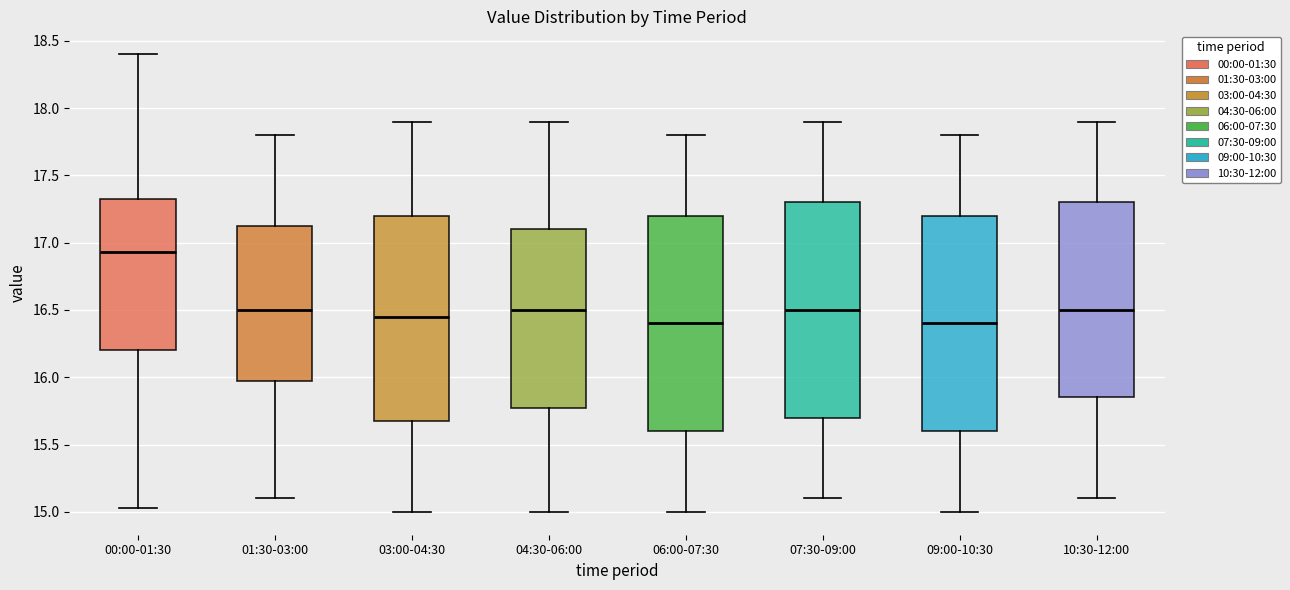

Which box has the highest median line?

00:00-01:30